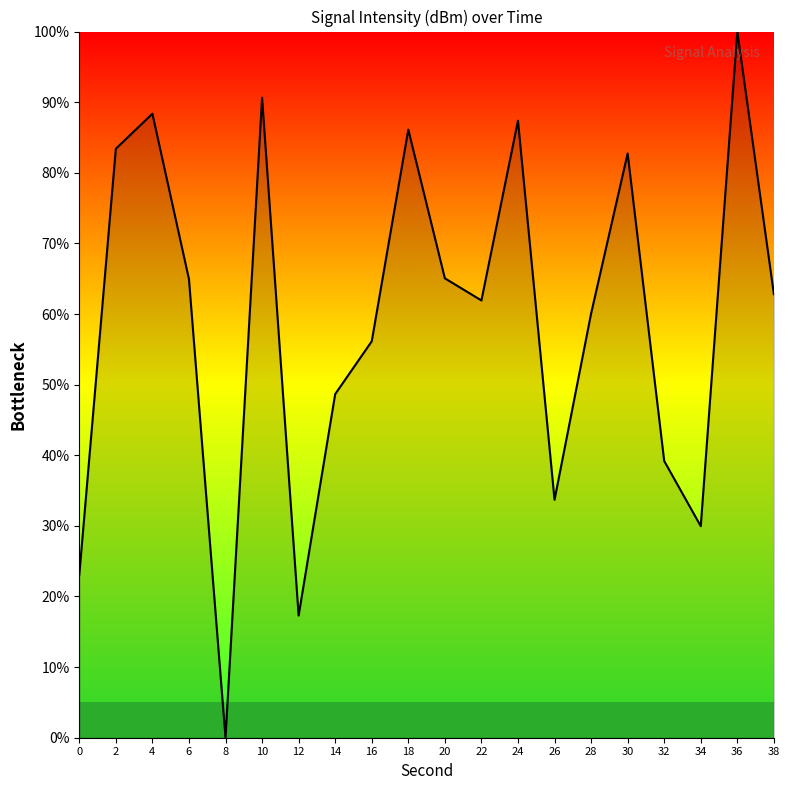

Where is the data nearest to the value 50?

14